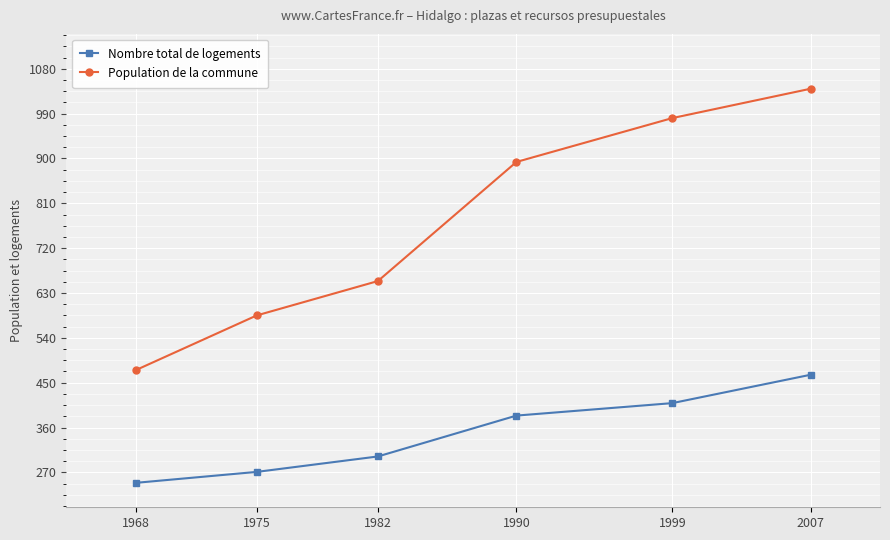

Rank the series by their average value, from highest to lowest.

Population de la commune, Nombre total de logements